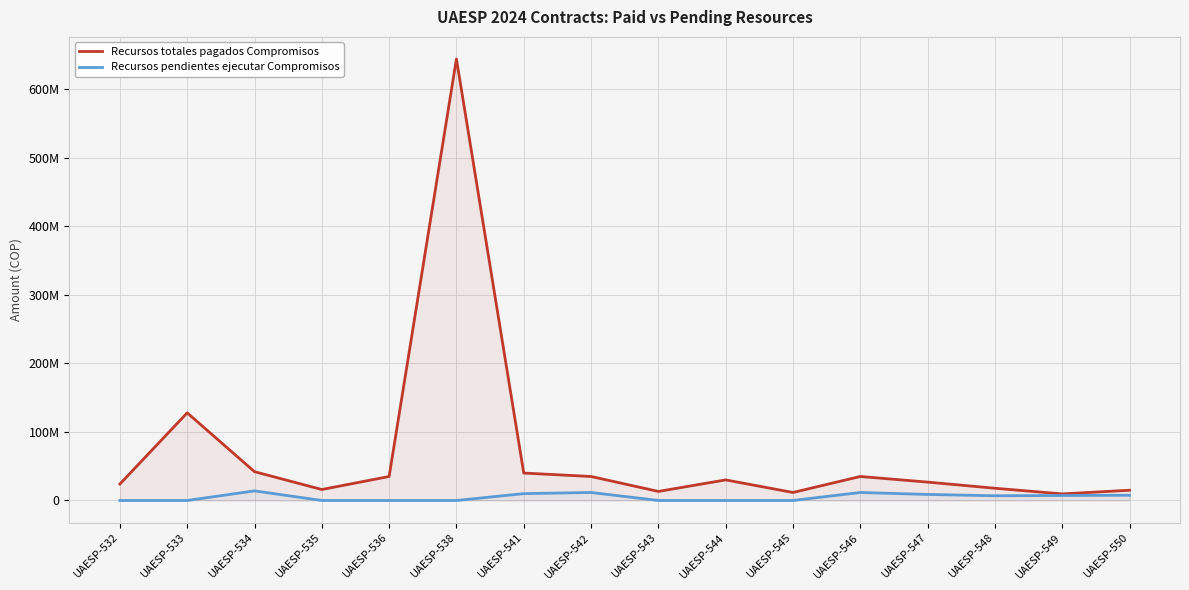

Is it true that Recursos totales pagados Compromisos equals 14933333 at UAESP-550?

True